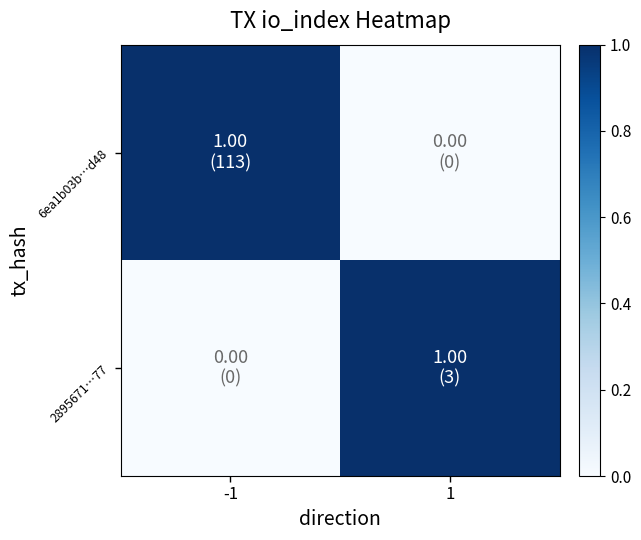

What is the total value across all series at 1?

1